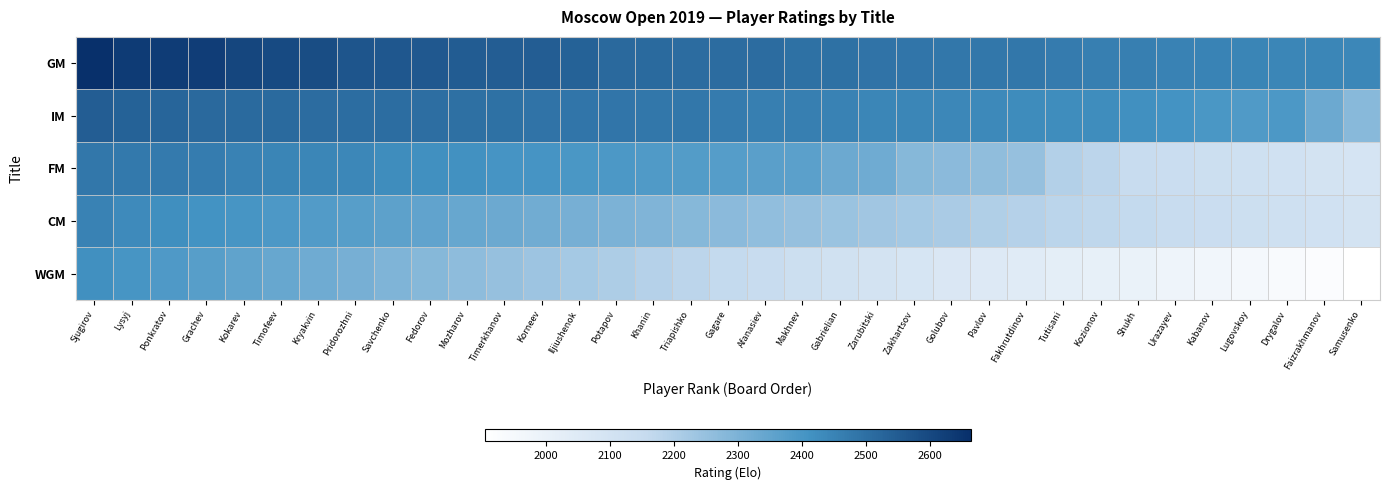

Which series has the largest range (max minus min)?

WGM